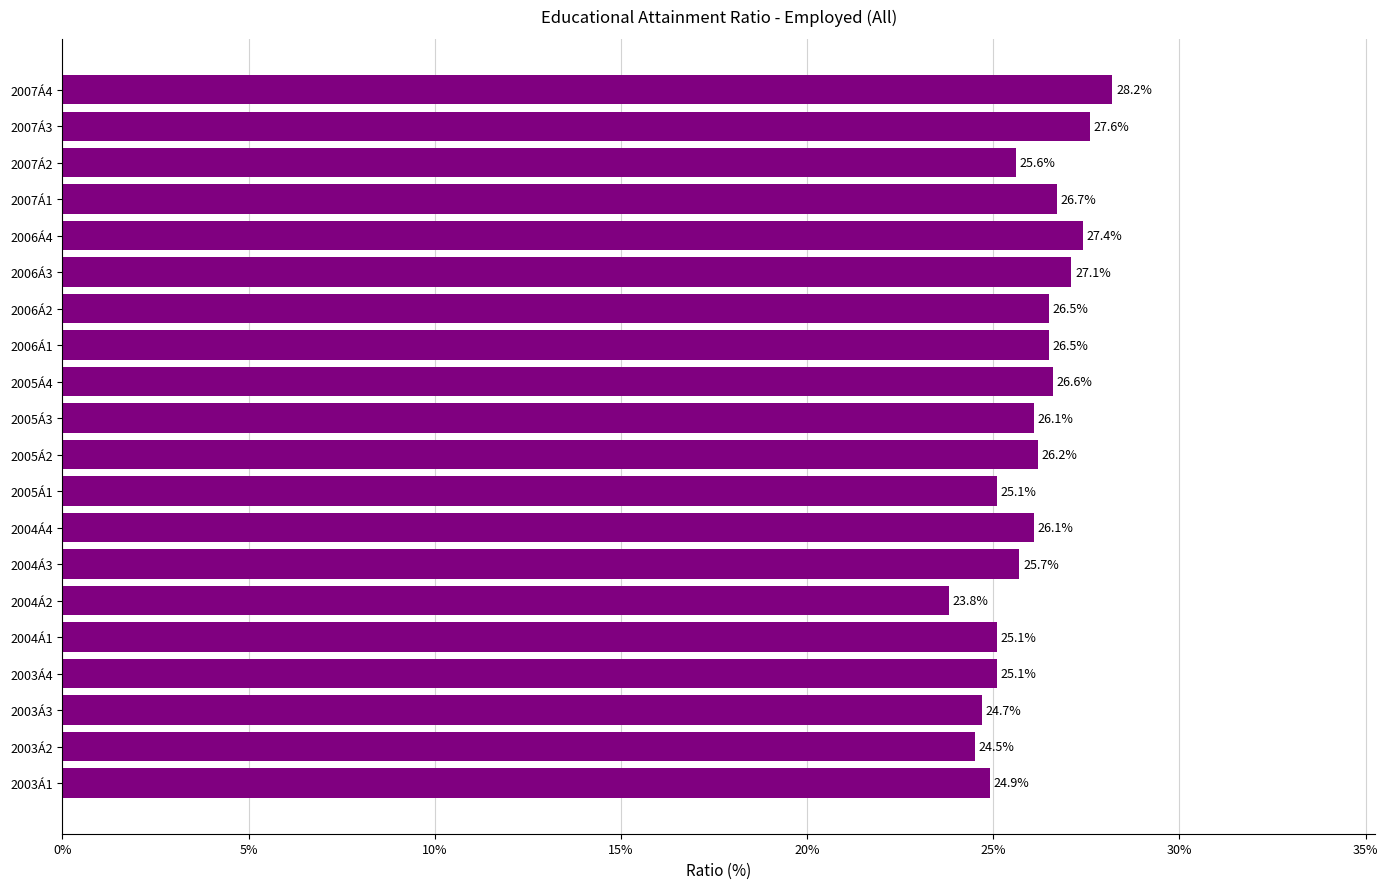

Reading bottom to top, transcribe all the data shown in this chart.

2003Á1=24.9	2003Á2=24.5	2003Á3=24.7	2003Á4=25.1	2004Á1=25.1	2004Á2=23.8	2004Á3=25.7	2004Á4=26.1	2005Á1=25.1	2005Á2=26.2	2005Á3=26.1	2005Á4=26.6	2006Á1=26.5	2006Á2=26.5	2006Á3=27.1	2006Á4=27.4	2007Á1=26.7	2007Á2=25.6	2007Á3=27.6	2007Á4=28.2